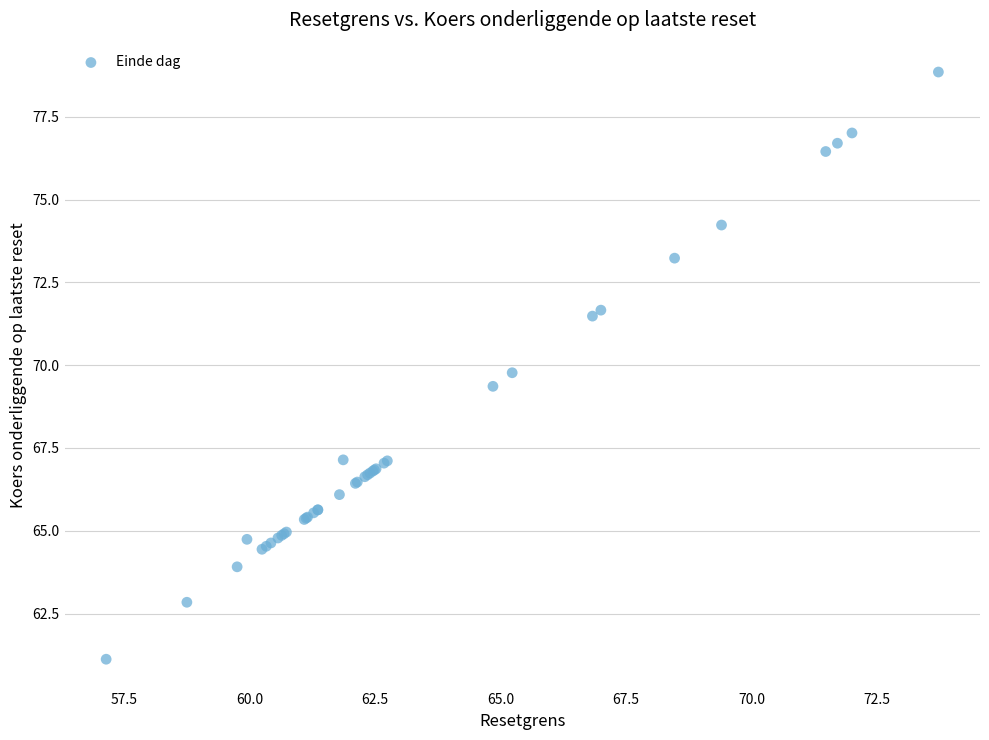

What Y value in the scatter plot is closest to 69?

69.4